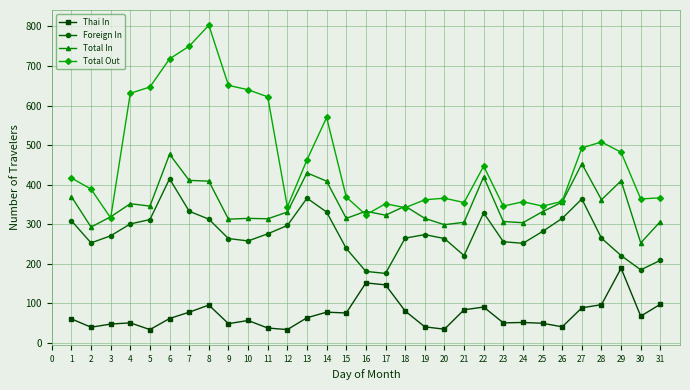

What is the value of the Total In point at the 1st from the left?

370